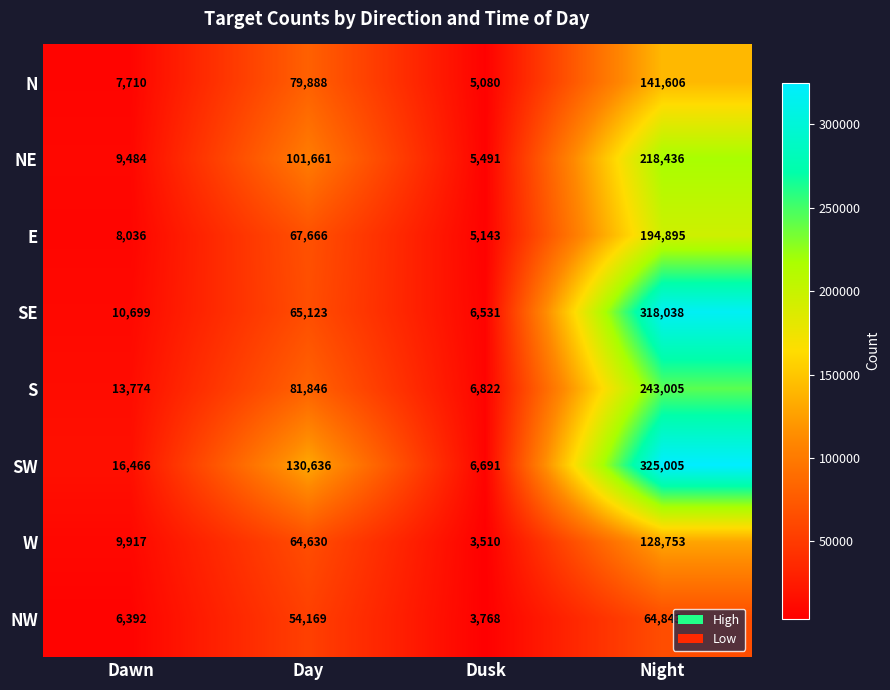

Where is NW nearest to the value 34305?

Day